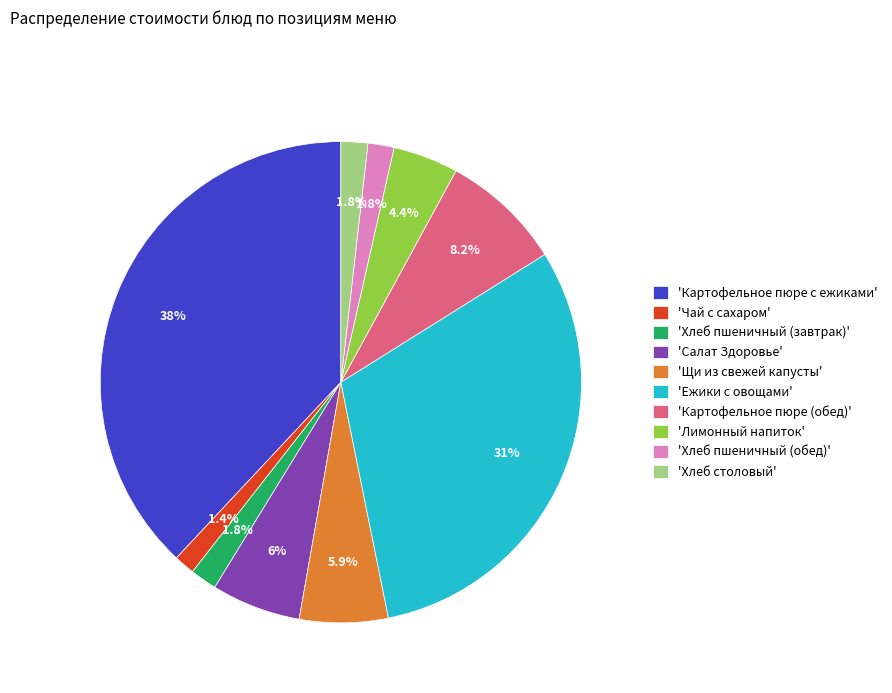

What is the ratio of the value at 'Хлеб пшеничный (завтрак)' to the value at 'Чай с сахаром'?

1.3